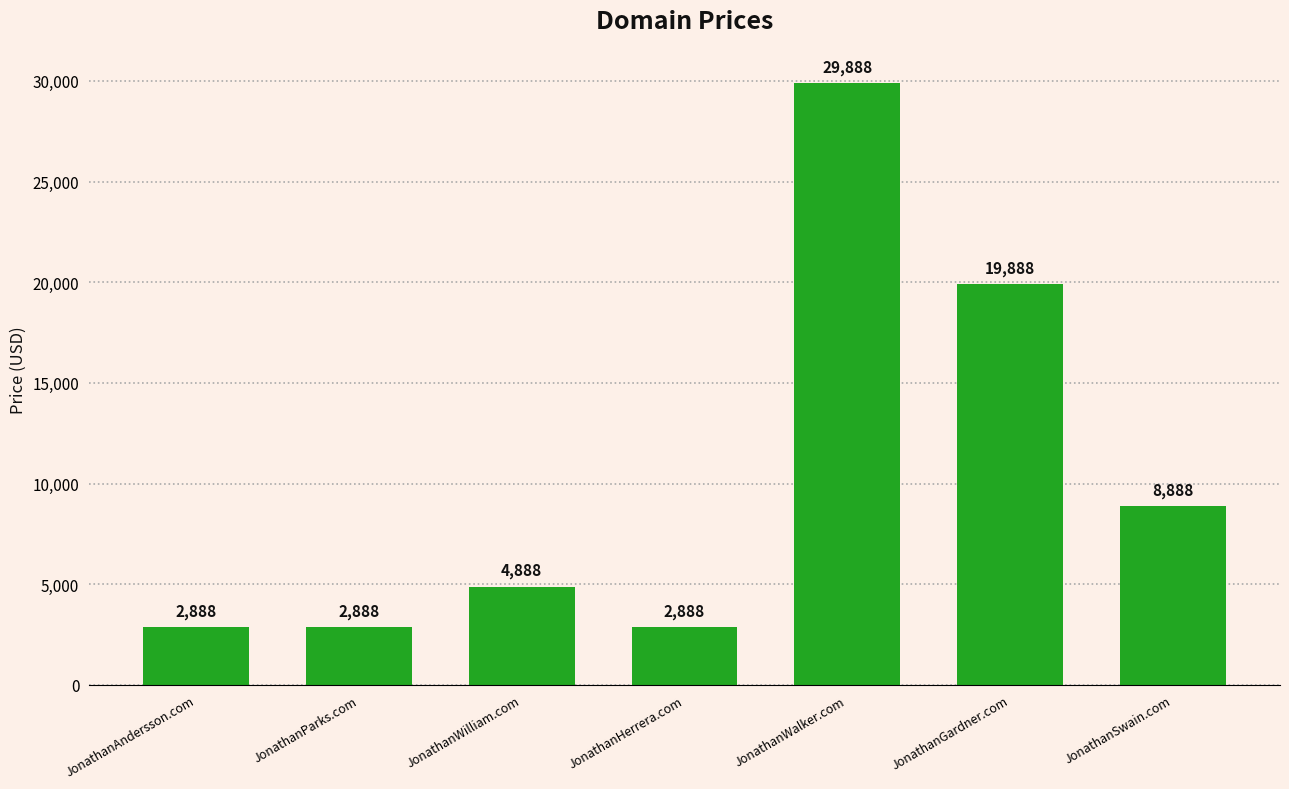

What is the change in value from JonathanWilliam.com to JonathanWalker.com?

+25000